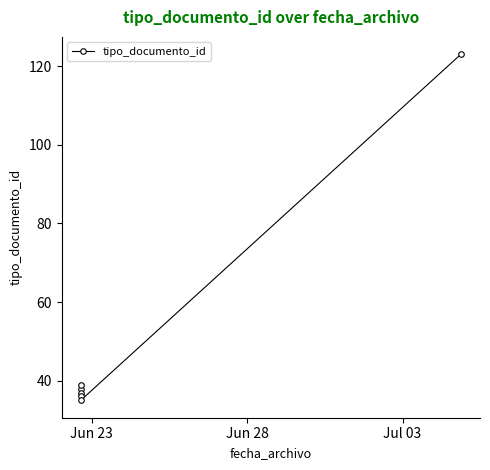

True or false: there are more than 1 points higher than both neighbors.

False